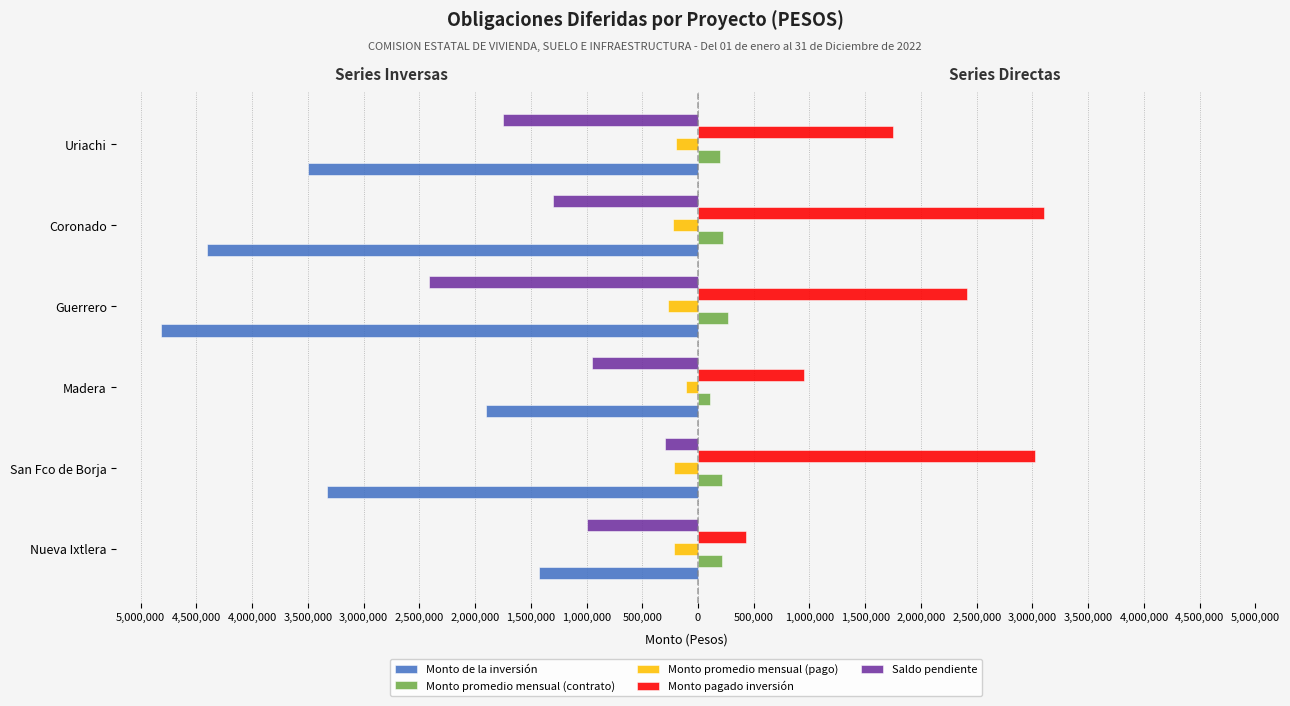

What are all the series names shown in the legend?

Monto de la inversión, Monto promedio mensual (contrato), Monto promedio mensual (pago), Monto pagado inversión, Saldo pendiente